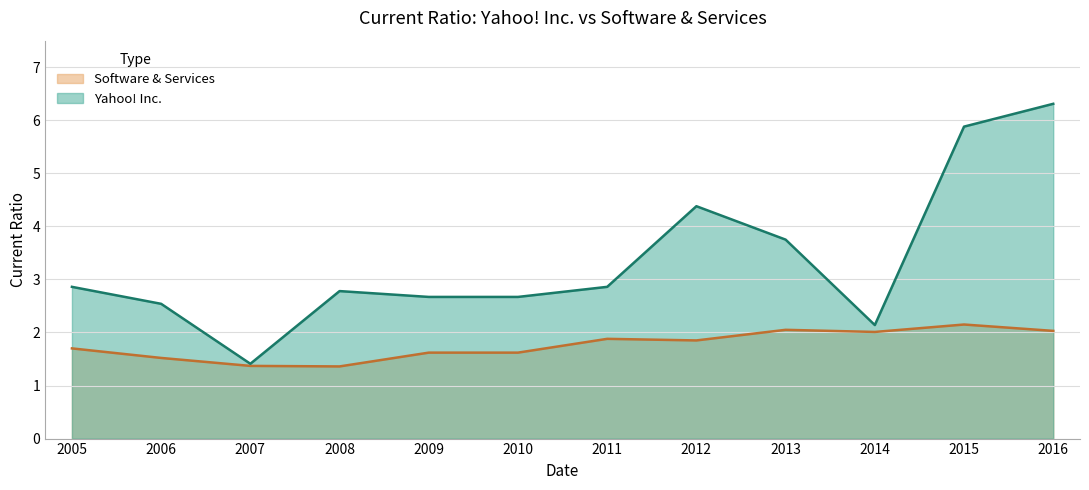

Is the value of Yahoo! Inc. at 2006 greater than the value of Software & Services at 2014?

Yes